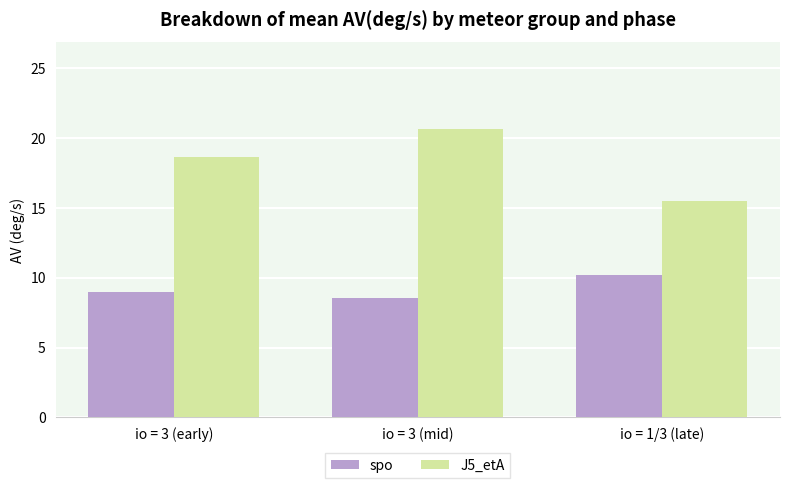

Which series has the largest total across all categories?

J5_etA